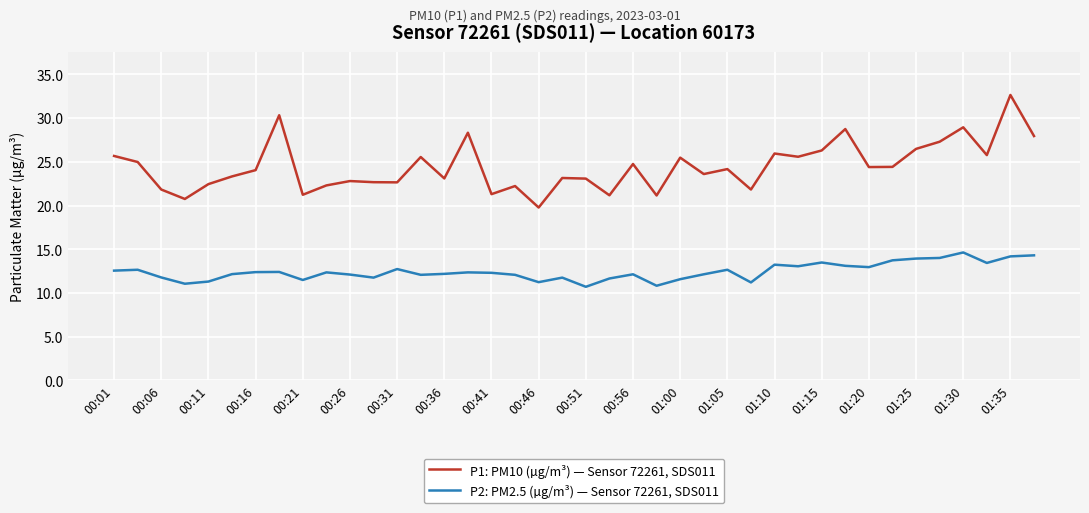

True or false: P2: PM2.5 (µg/m³) — Sensor 72261, SDS011 and P1: PM10 (µg/m³) — Sensor 72261, SDS011 intersect in this chart.

False